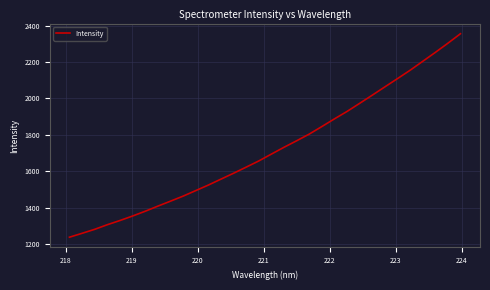

What is the greatest value displayed?

2355.3